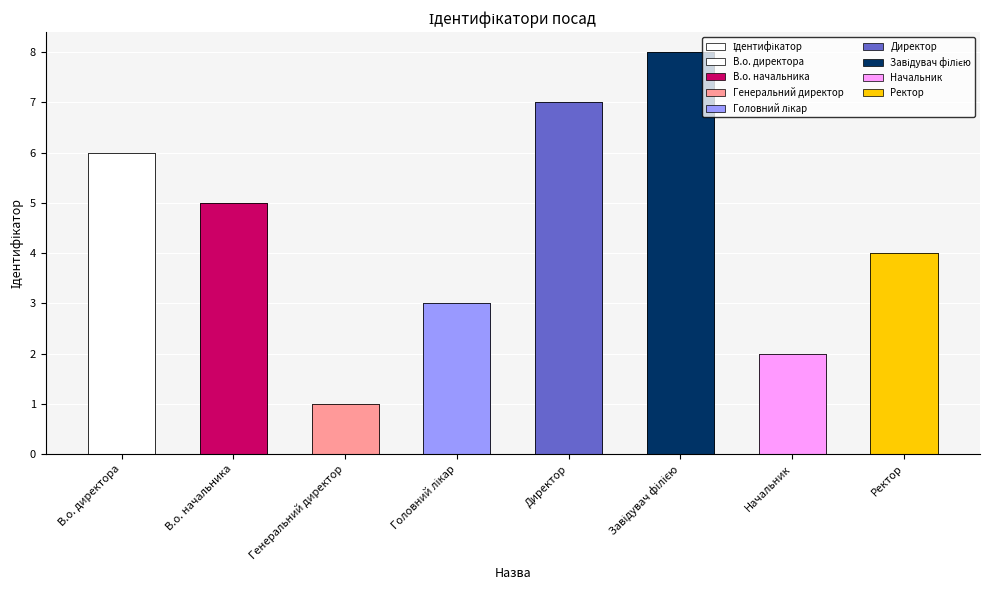

List the labels in order of value, largest first.

Завідувач філією, Директор, В.о. директора, В.о. начальника, Ректор, Головний лікар, Начальник, Генеральний директор